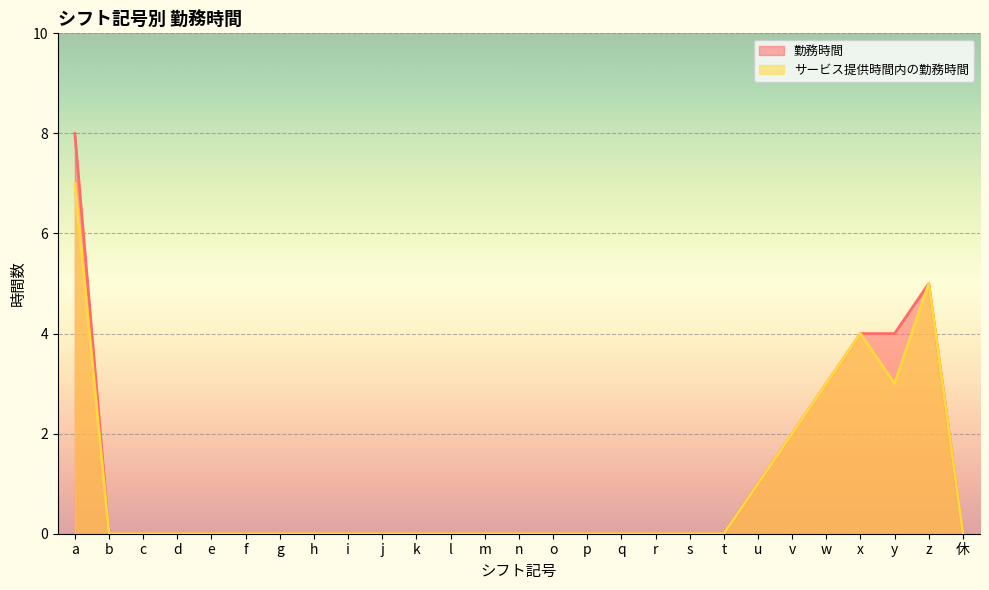

Rank the series by their average value, from lowest to highest.

サービス提供時間内の勤務時間, 勤務時間